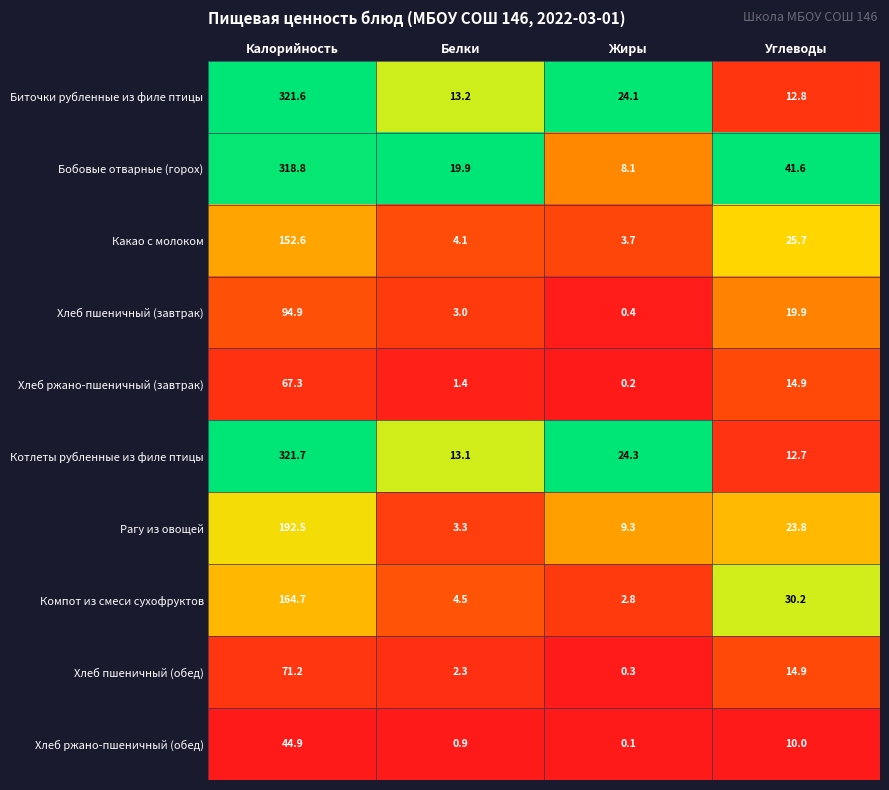

Rank the series at Белки from lowest to highest value.

Хлеб ржано-пшеничный (обед), Хлеб ржано-пшеничный (завтрак), Хлеб пшеничный (обед), Хлеб пшеничный (завтрак), Рагу из овощей, Какао с молоком, Компот из смеси сухофруктов, Котлеты рубленные из филе птицы, Биточки рубленные из филе птицы, Бобовые отварные (горох)